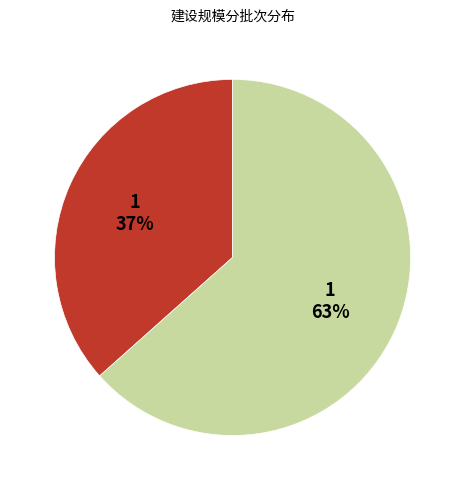

To the nearest percent, what is the average slice percentage?

50%